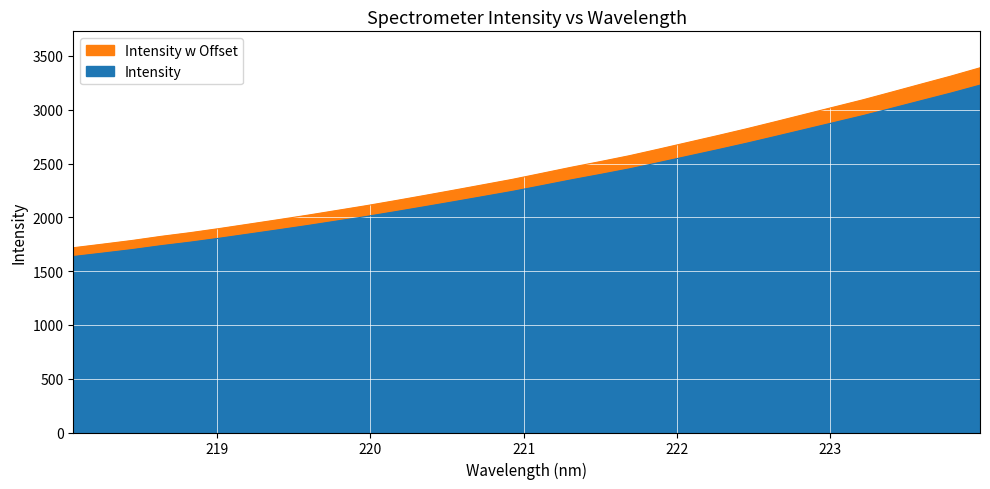

What is the change in value from 221.4993 to 222.0721?

+178.3